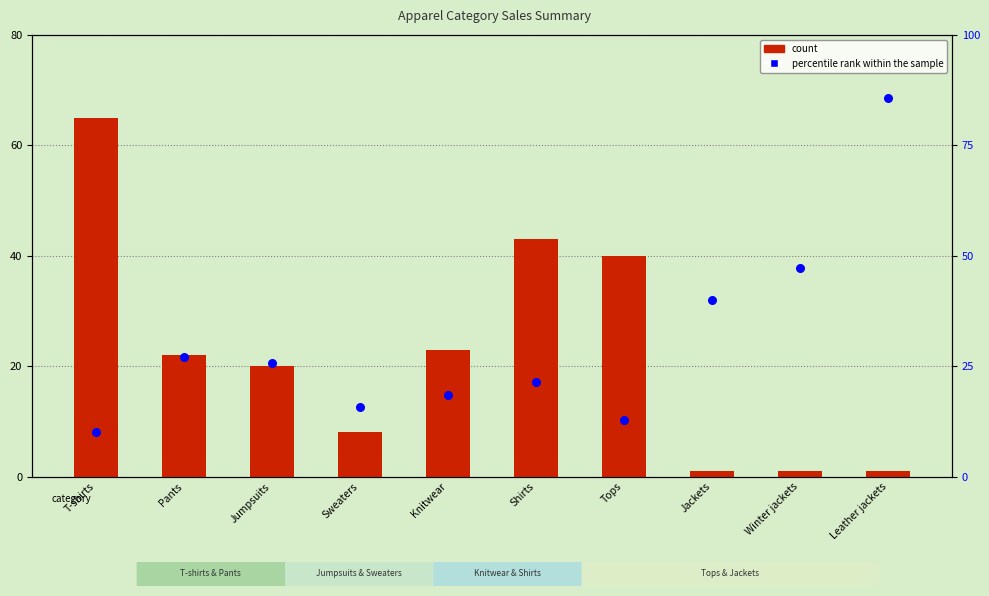

Which series reaches the minimum Y coordinate?

count